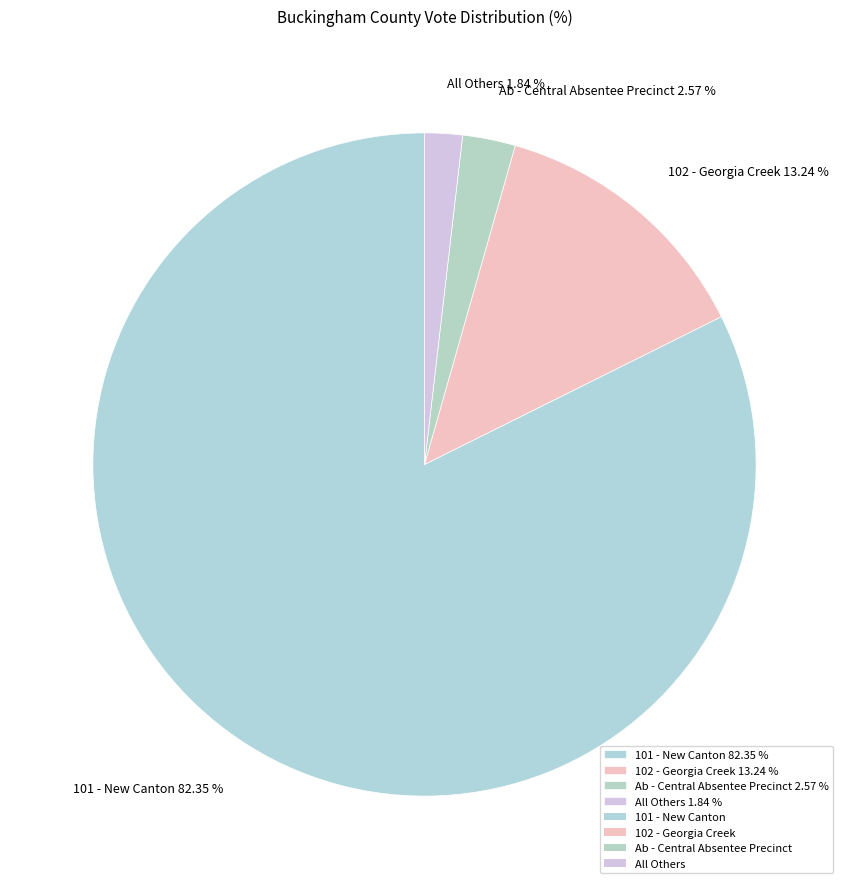

To the nearest percent, what is the difference between the 101 - New Canton and Ab - Central Absentee Precinct slice percentages?

80%